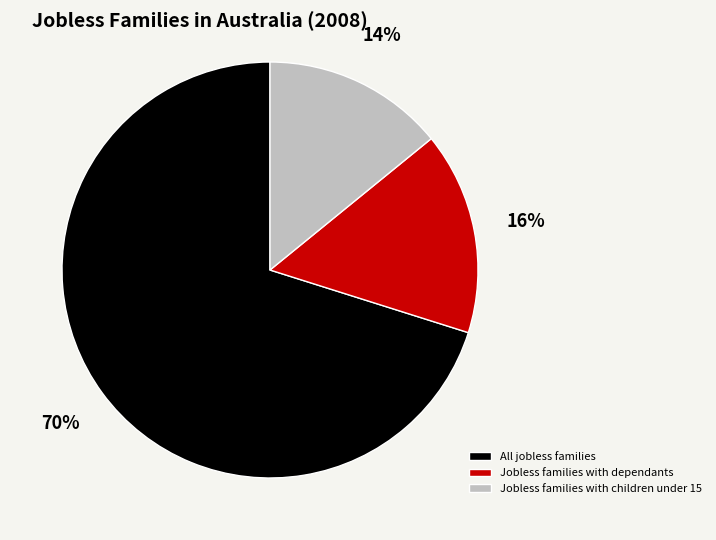

To the nearest percent, what percentage of the pie is All jobless families?

70%